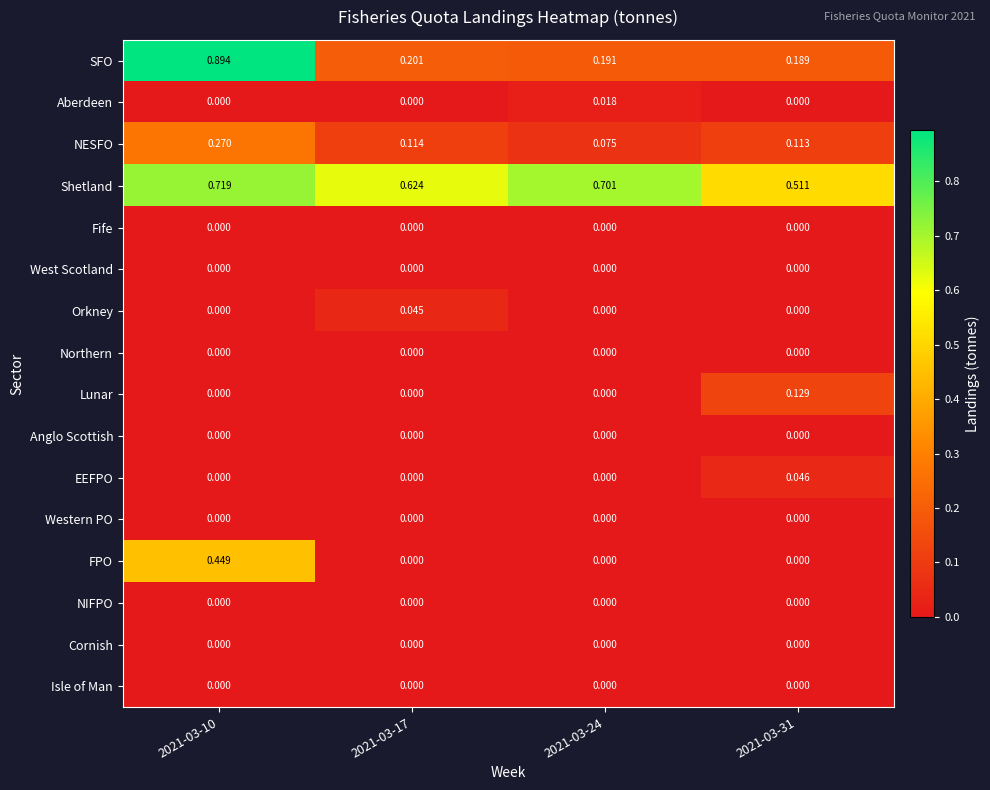

Which series has the largest total across all categories?

Shetland